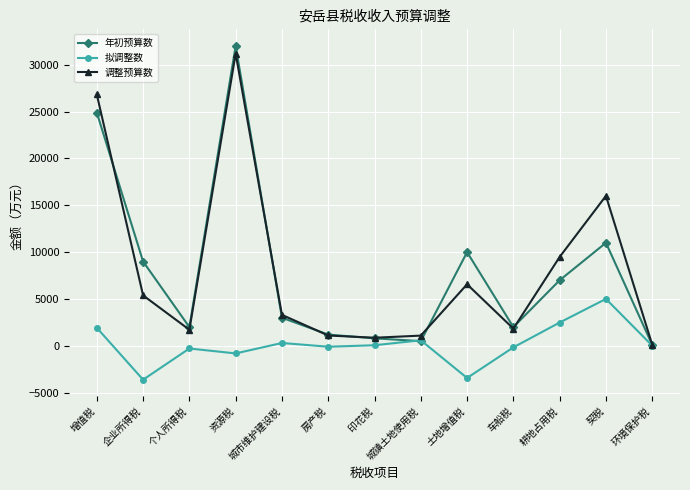

What is the difference between the highest and lowest values at 印花税?

800